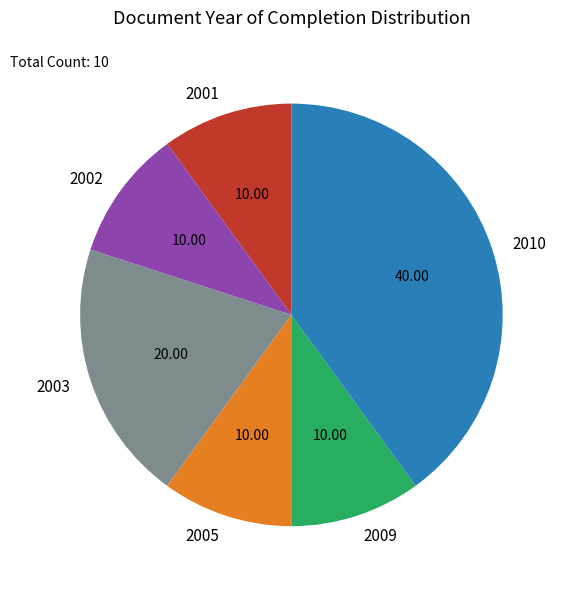

How many slices are in this pie chart?

6